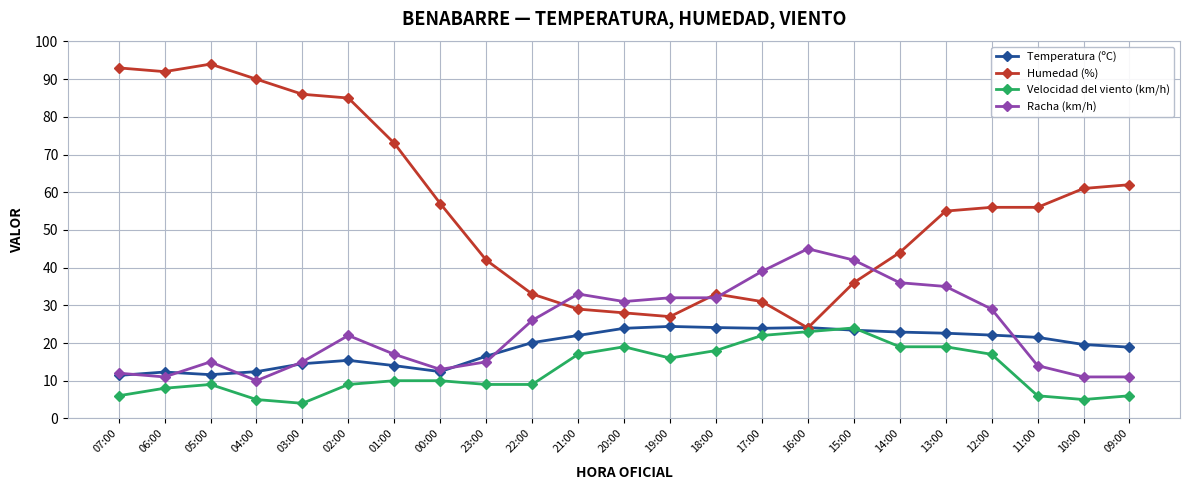

Is it true that Humedad (%) equals 64.5 at 23:00?

False